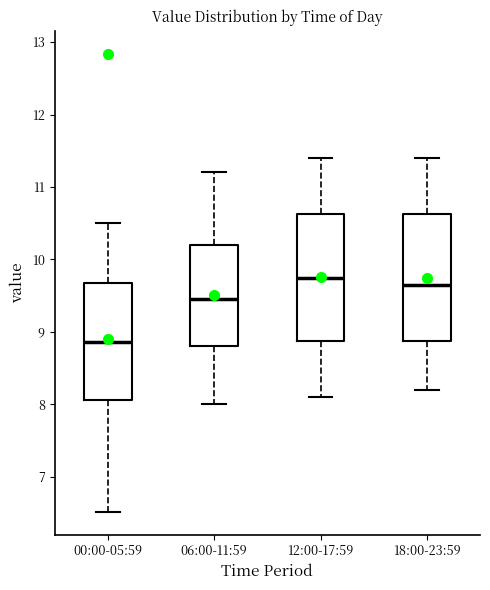

Which box has the lowest median line?

00:00-05:59